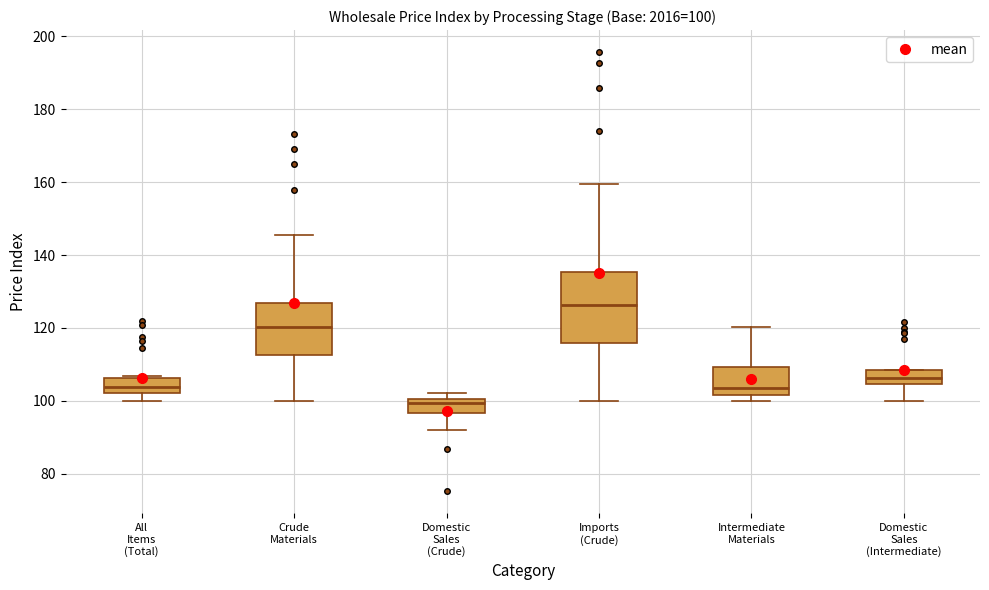

Which box has the highest median line?

Imports (Crude)